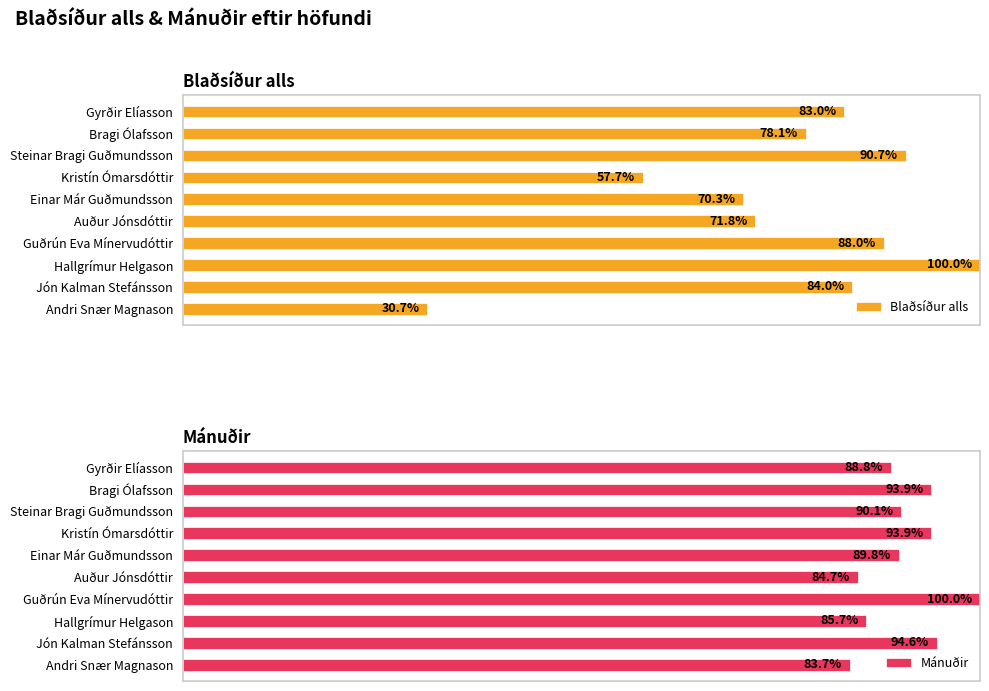

What is the lowest value of the Mánuðir series?

0.8